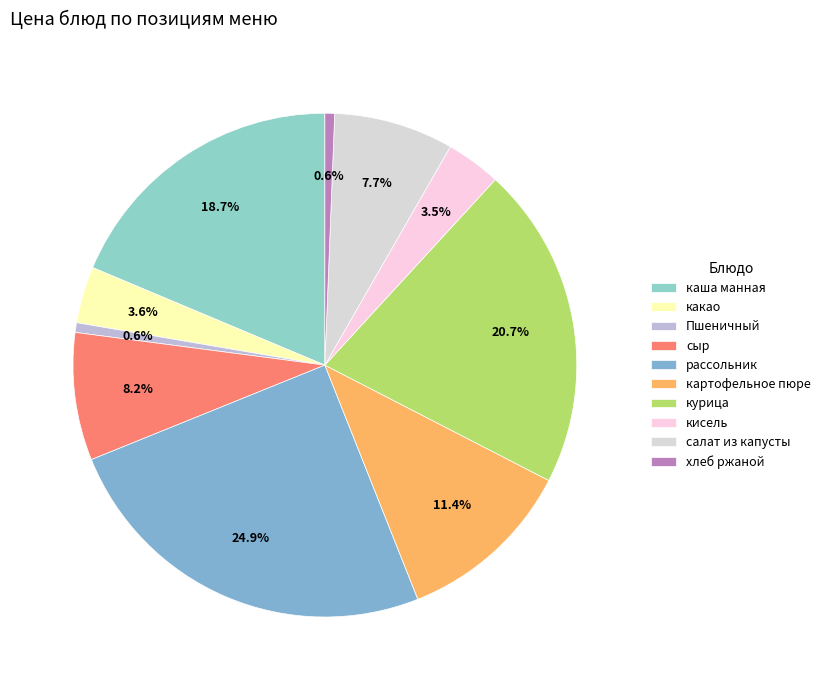

Is there any slice that represents more than half of the pie?

No